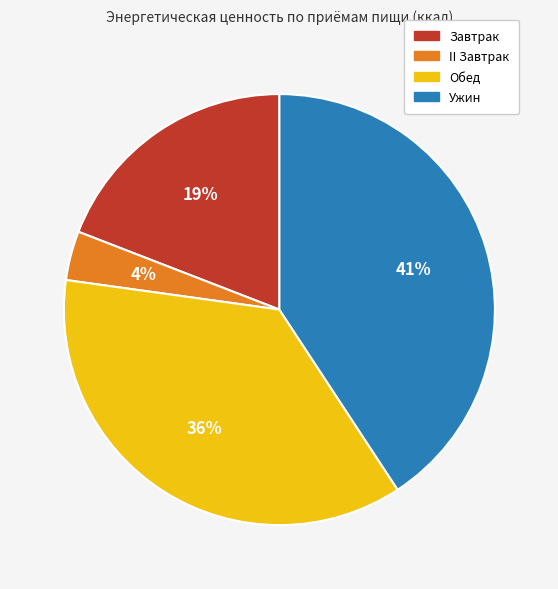

To the nearest percent, what is the average slice percentage?

25%